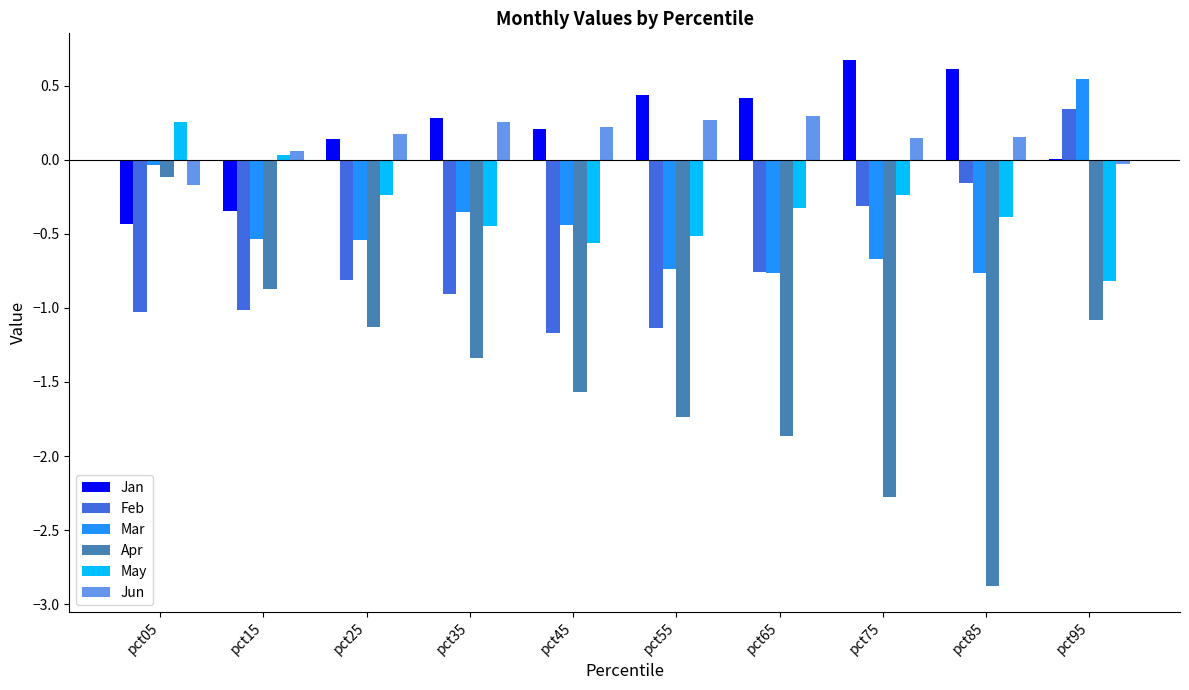

What are all the series names shown in the legend?

Jan, Feb, Mar, Apr, May, Jun